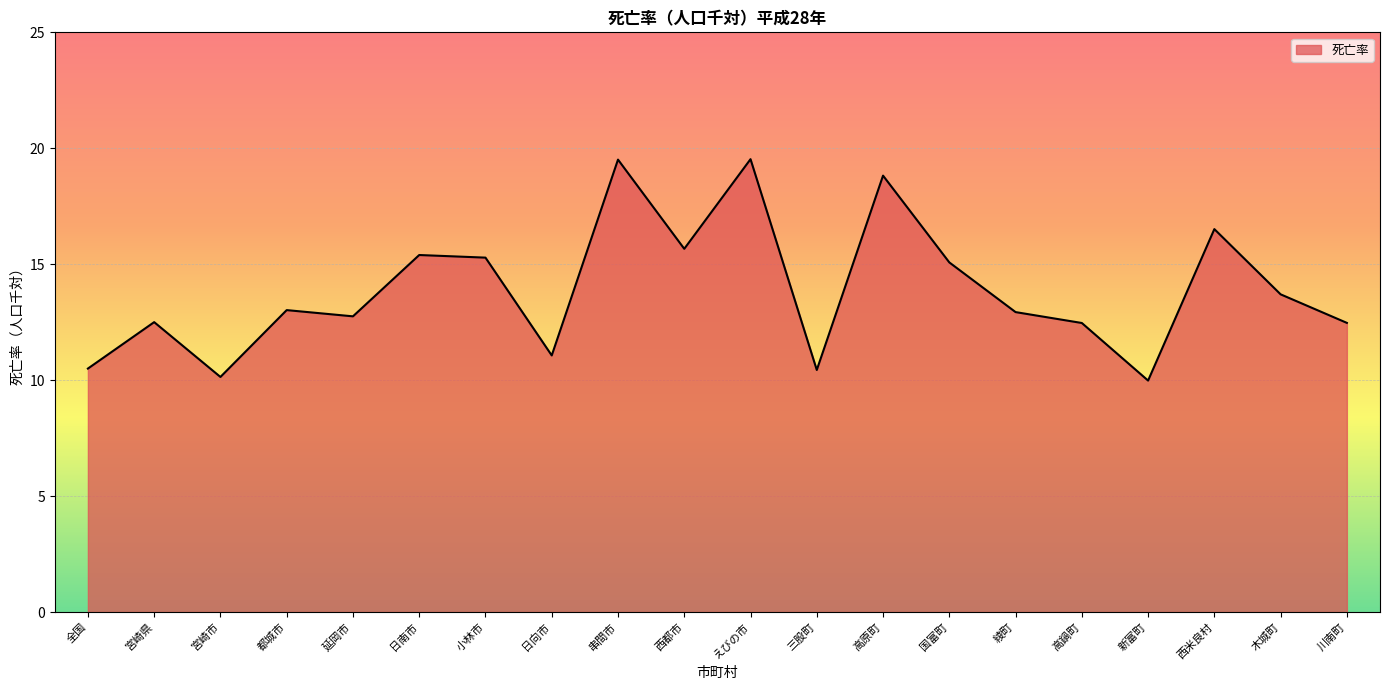

What position from the left is 日南市?

6